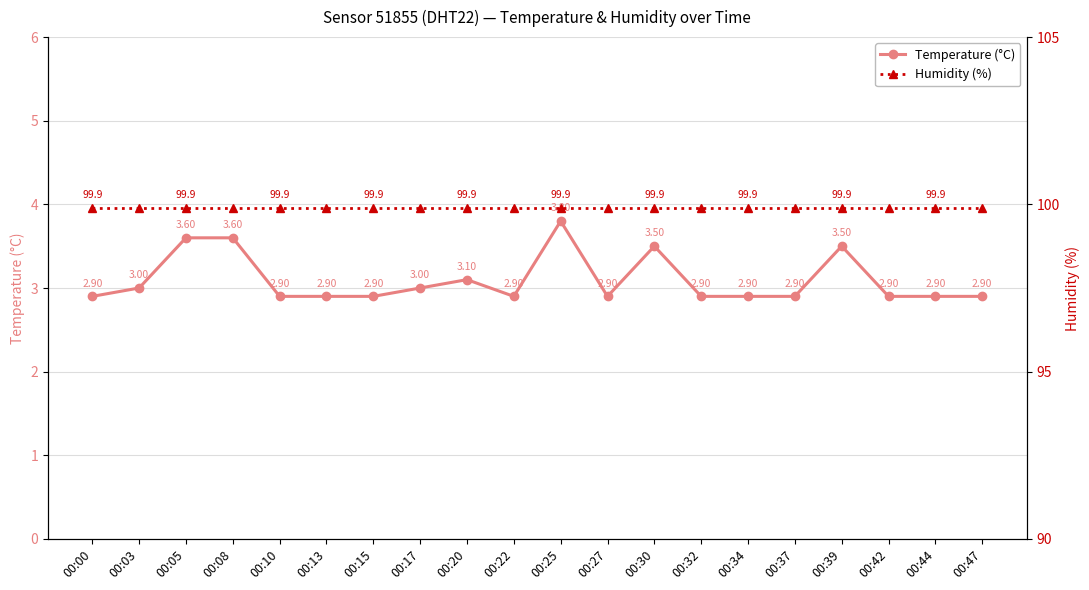

What is the difference between the second highest and second lowest values in the Temperature (°C) series?

0.7